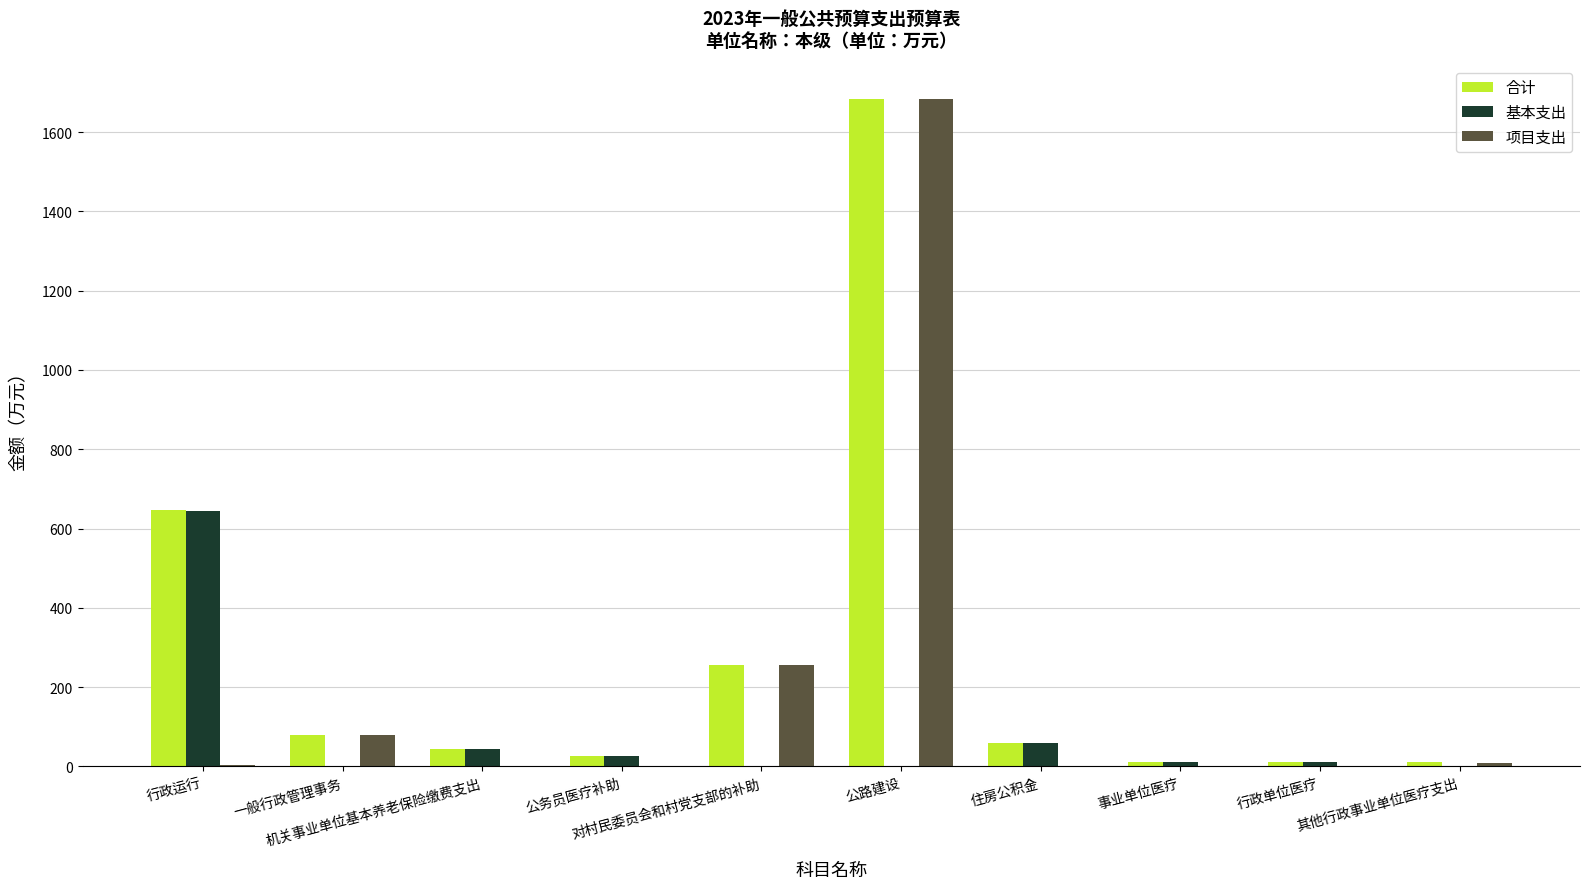

What is the highest value of the 合计 series?

1684.0